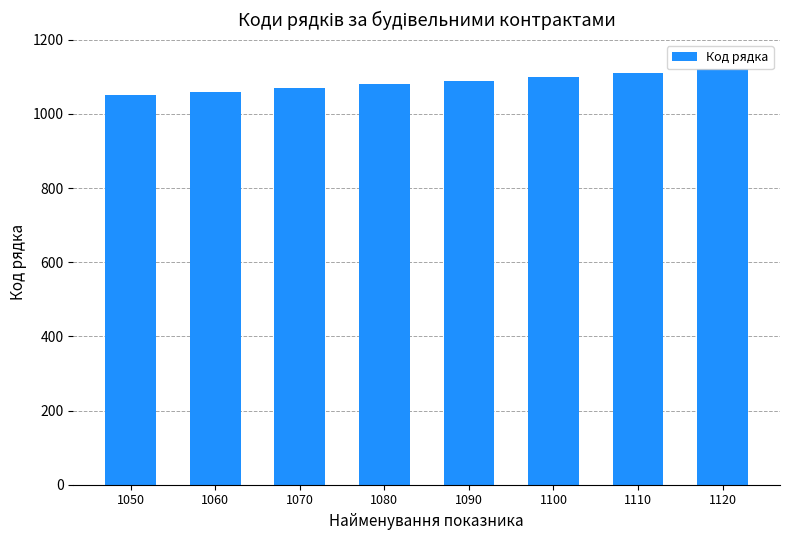

Between 1120 and 1050, which is larger?

1120